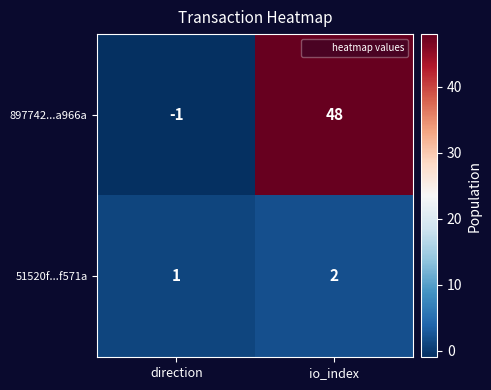

Reading left to right, list all the values displayed in this chart.

897742...a966a: -1	48
51520f...f571a: 1	2